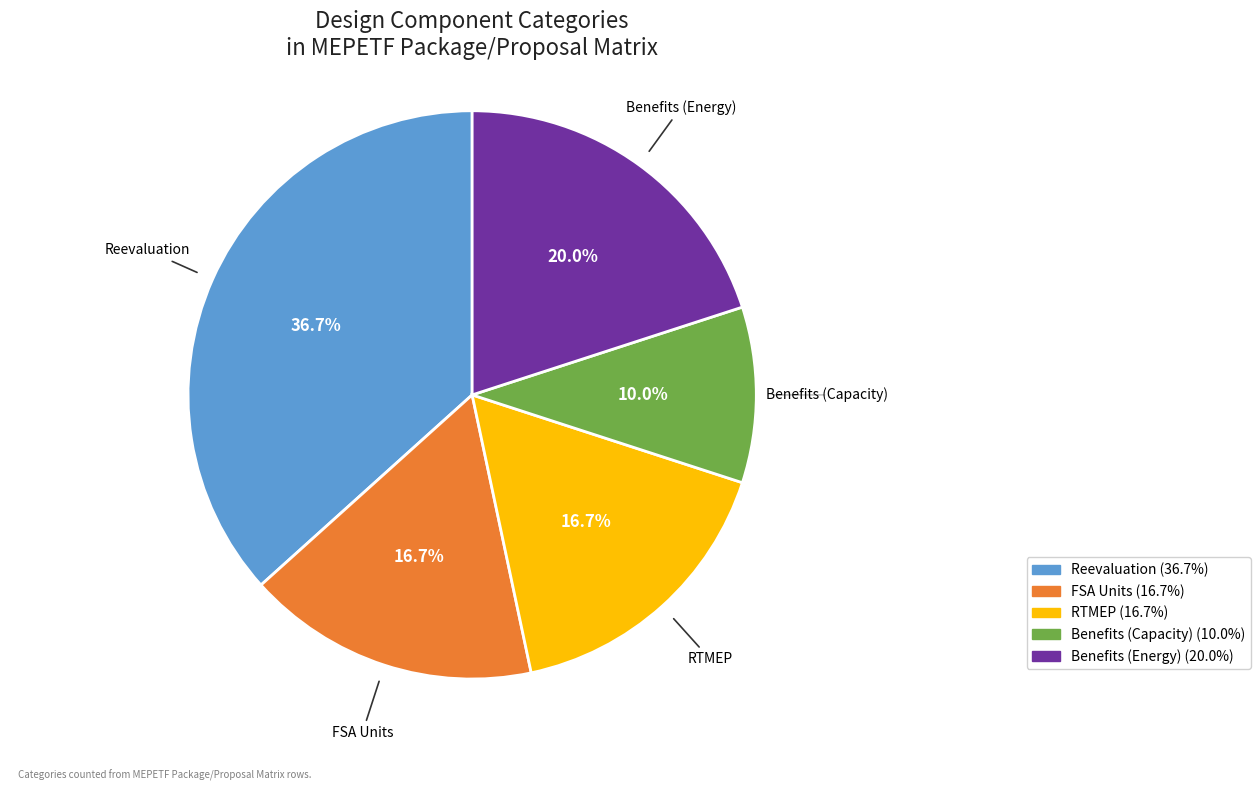

Count the number of slices in the pie.

5